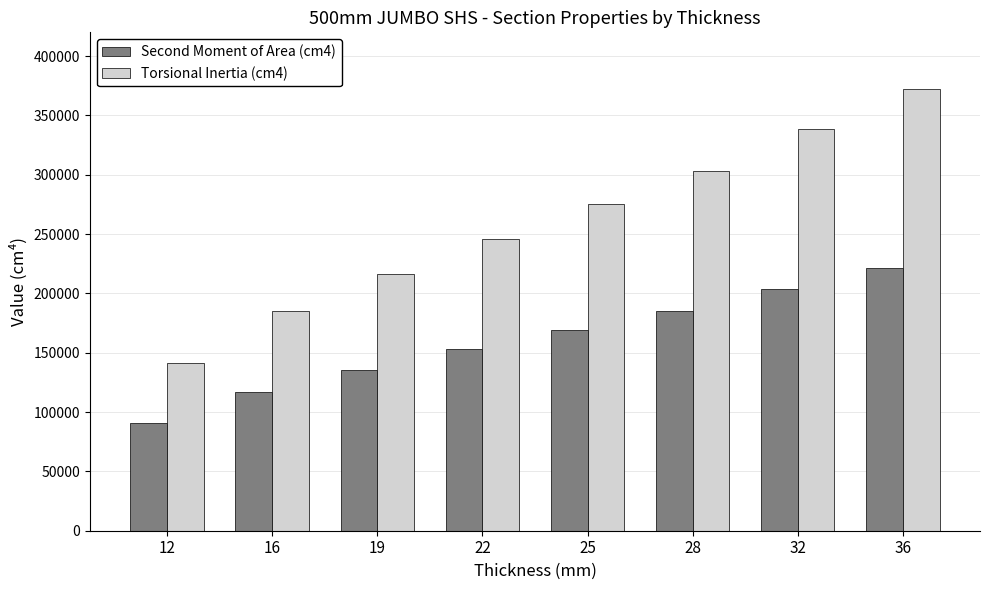

The value of Second Moment of Area (cm4) at 16 is 117050. True or false?

True